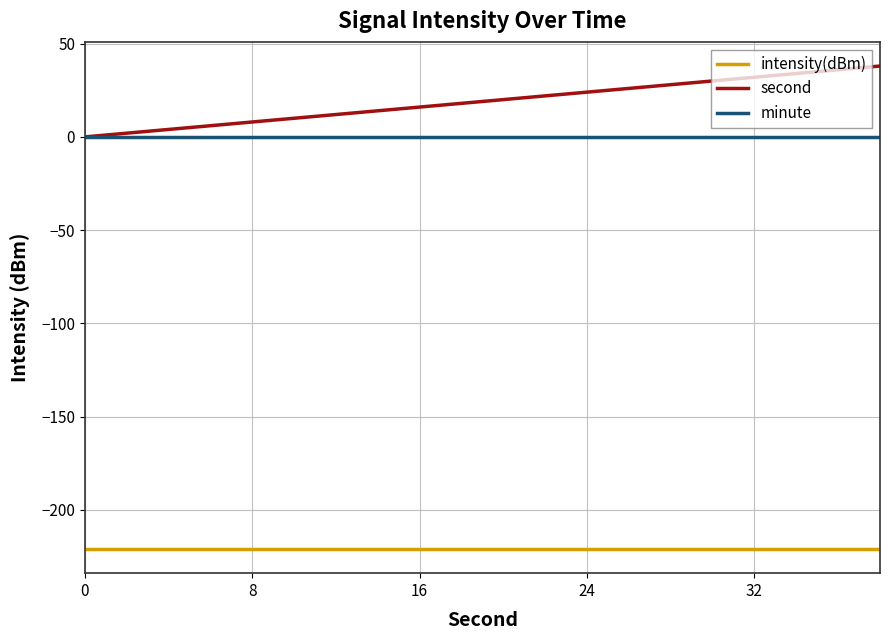

True or false: intensity(dBm) and minute cross at least once.

False